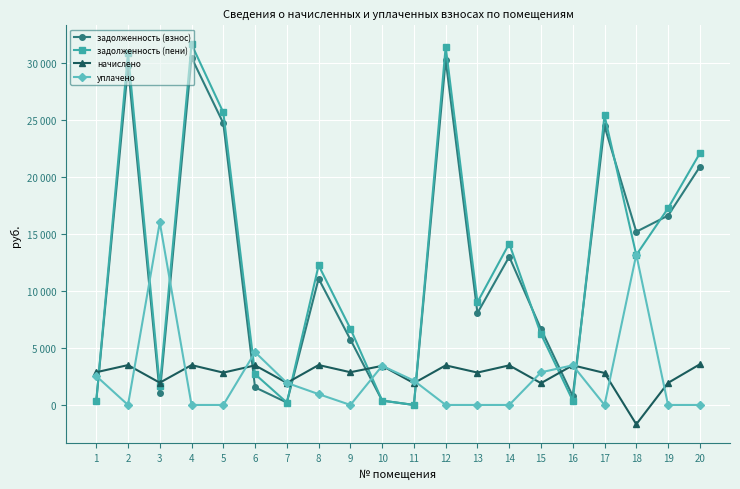

Does the chart have visible grid lines?

Yes